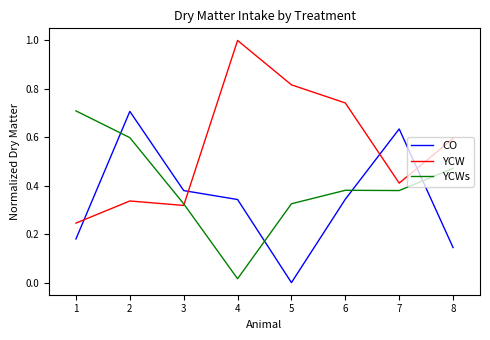

At which category does YCW reach its first local valley?

3